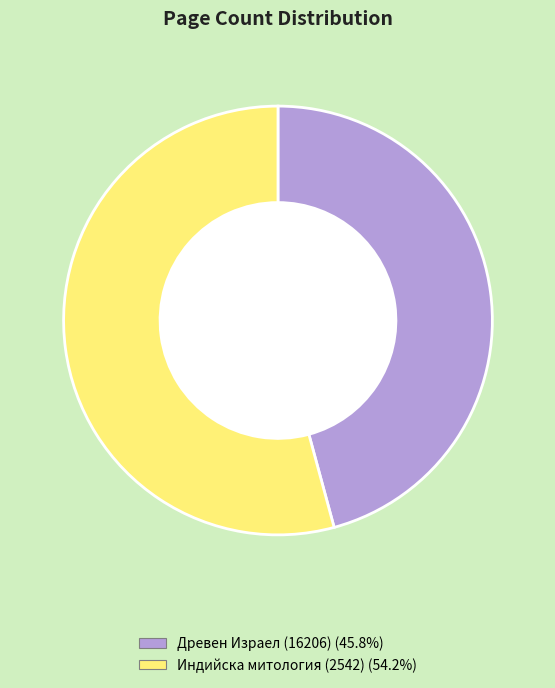

Combined, do Индийска митология (2542) and Древен Израел (16206) account for over 50%?

Yes